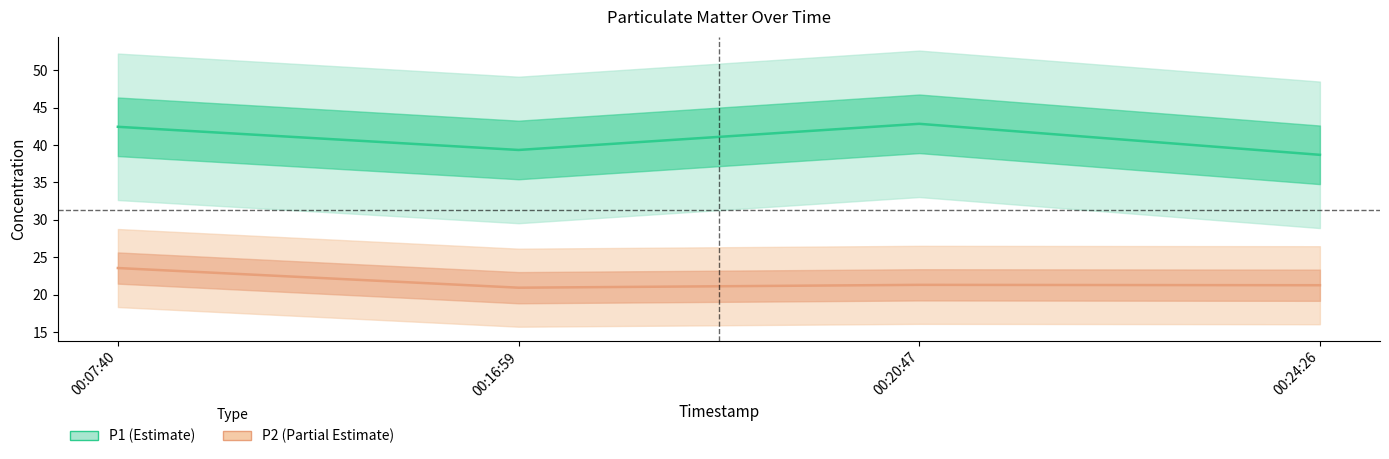

What is the label of the 1st point from the right?

00:24:26